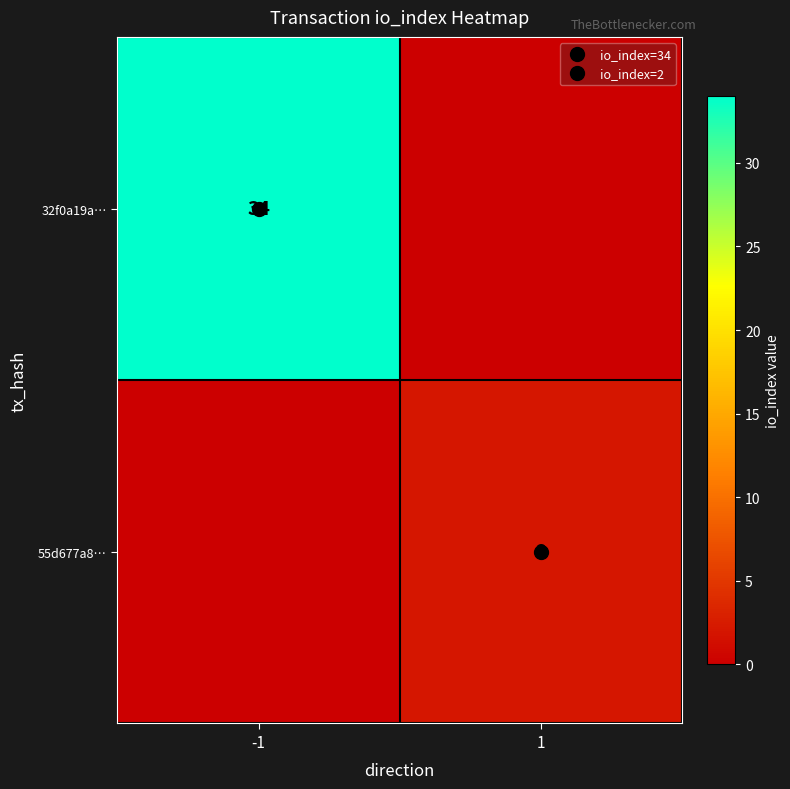

The value of 32f0a19a… at -1 is 53. True or false?

False